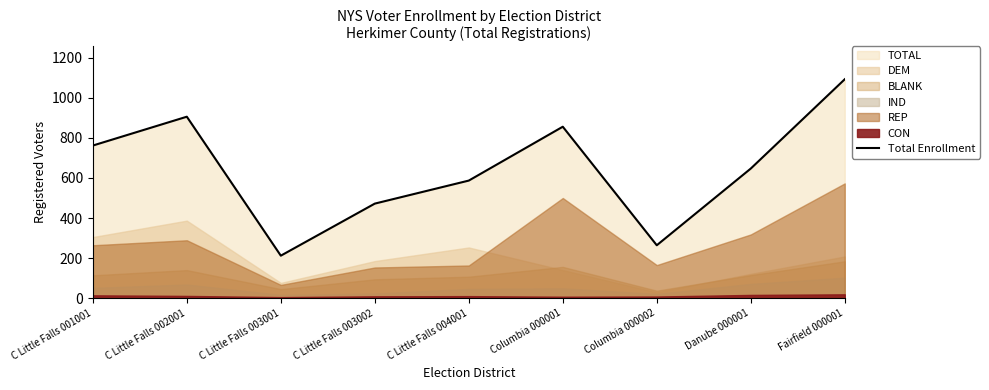

What is the minimum value for Total Enrollment?

212